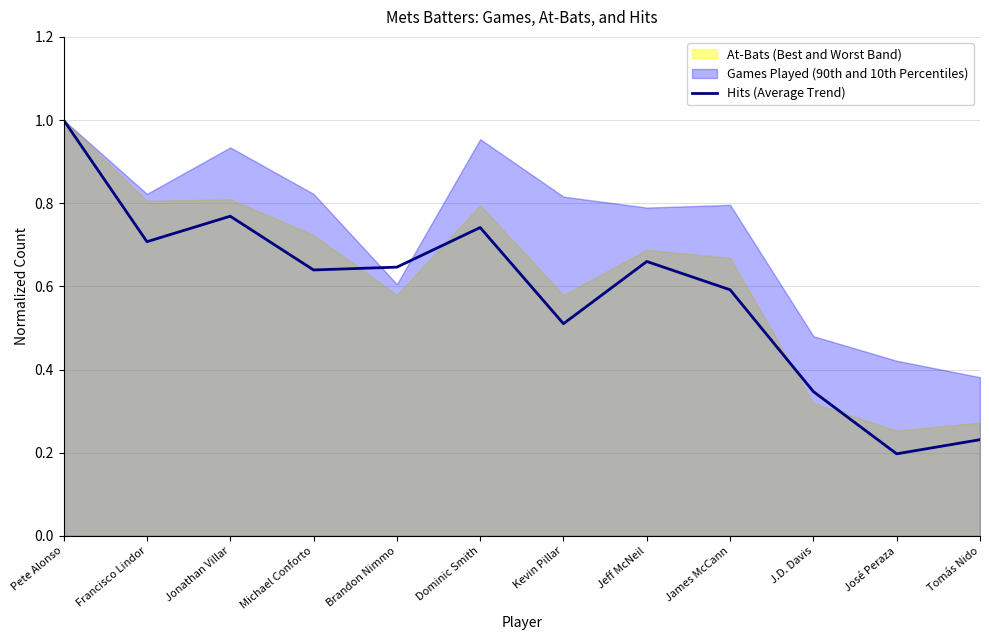

Which label corresponds to the smallest value in the chart?

José Peraza